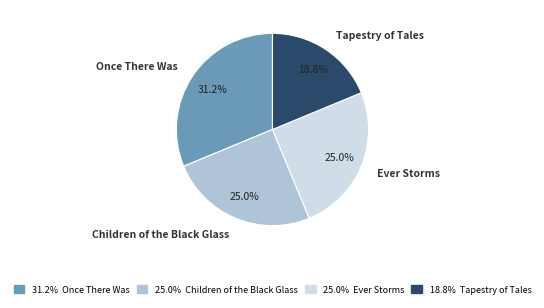

Do Tapestry of Tales and Children of the Black Glass together represent more than half of the pie?

No